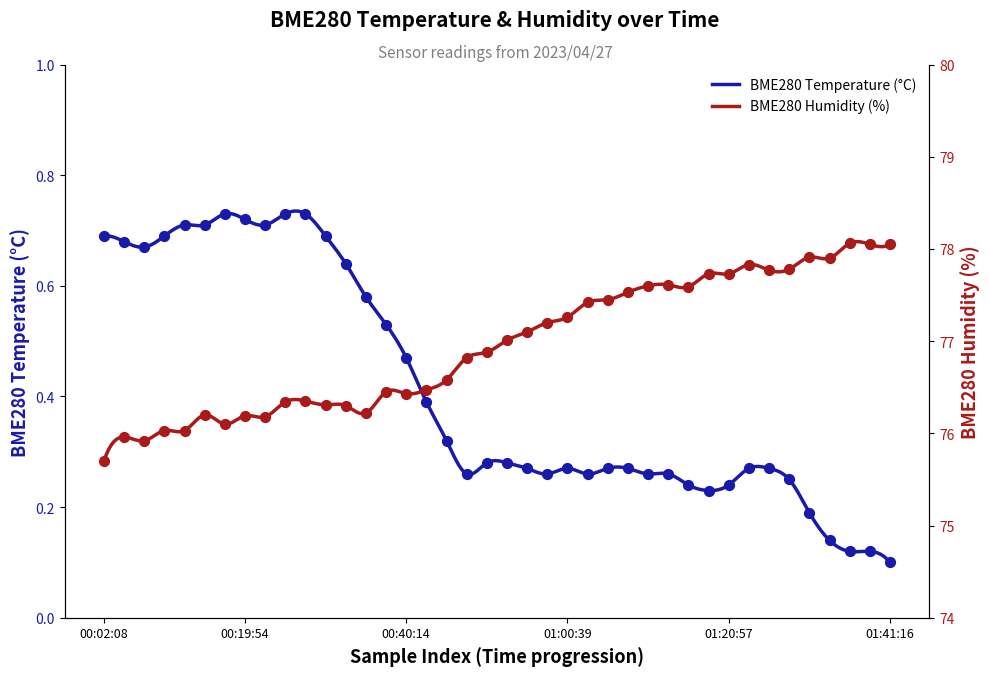

At how many categories does at least one series exceed 27?

40